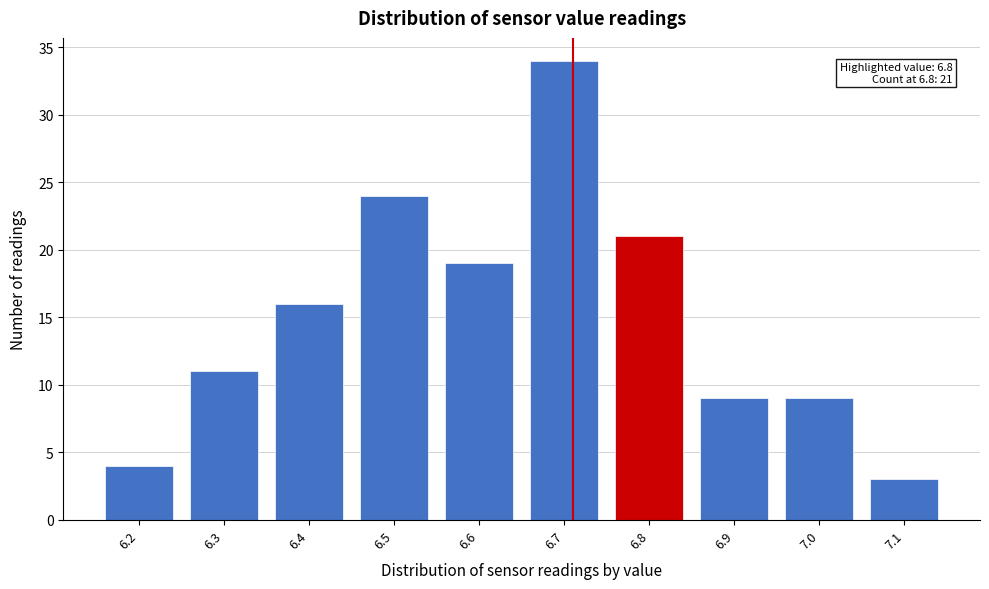

Reading left to right, what are all the values shown in this chart?

4	11	16	24	19	34	21	9	9	3